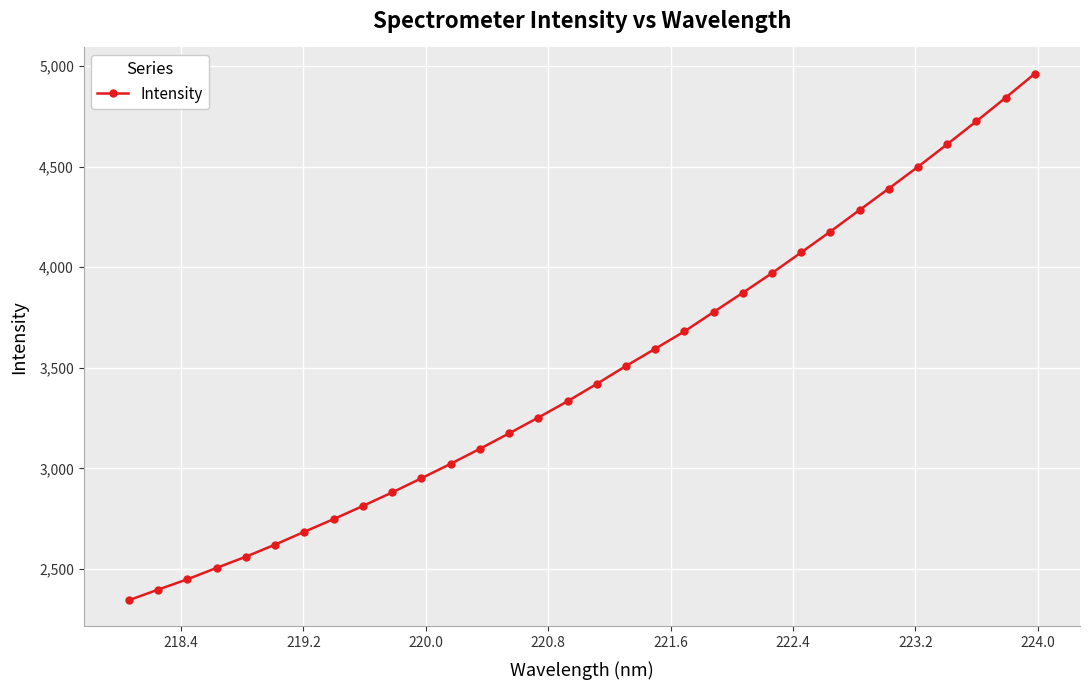

What is the maximum value shown in the chart?

4961.8